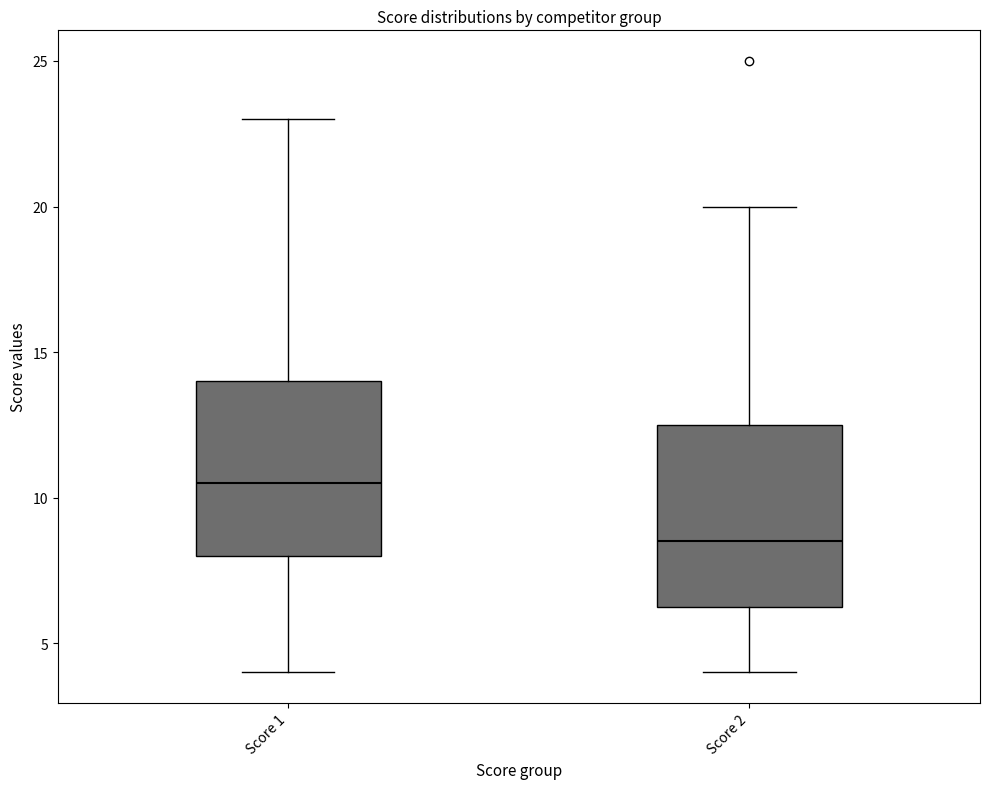

Which box's median line is the highest?

Score 1